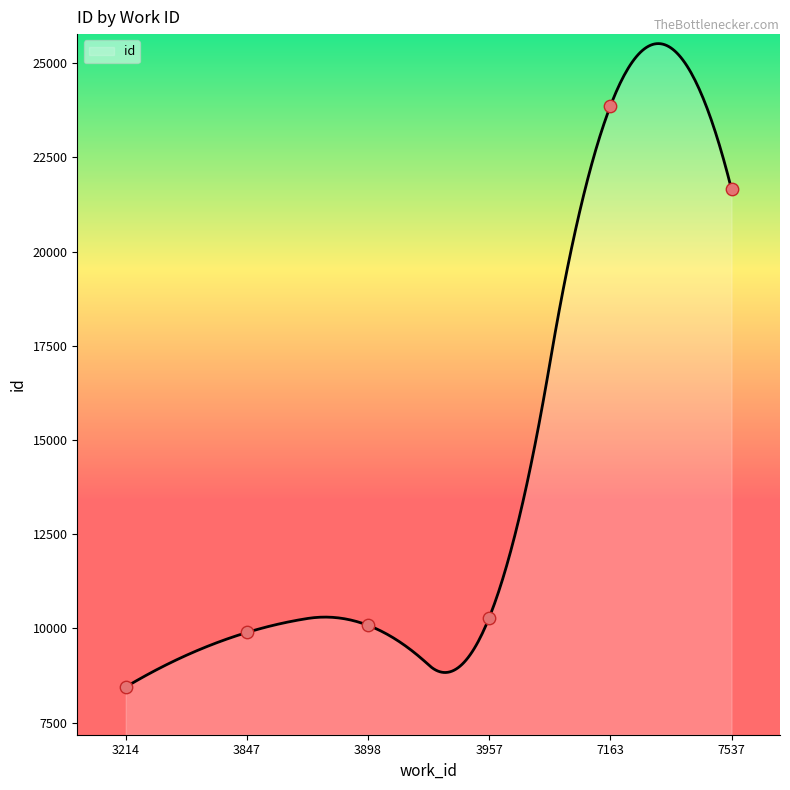

Which has a higher value, 3847 or 3957?

3957